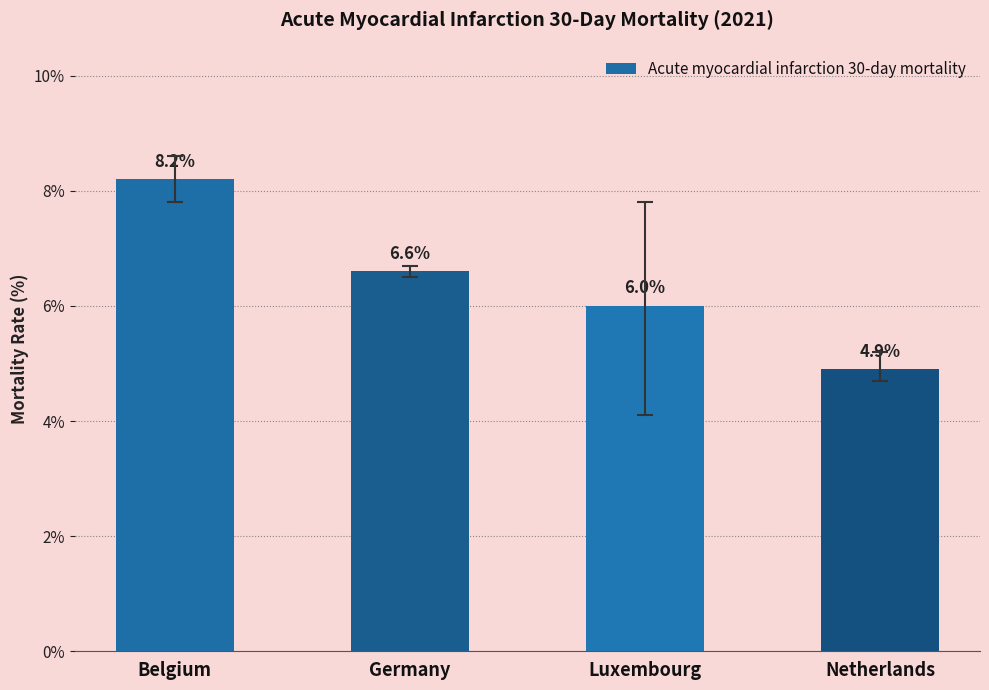

What value does the data have at Luxembourg?

6.0